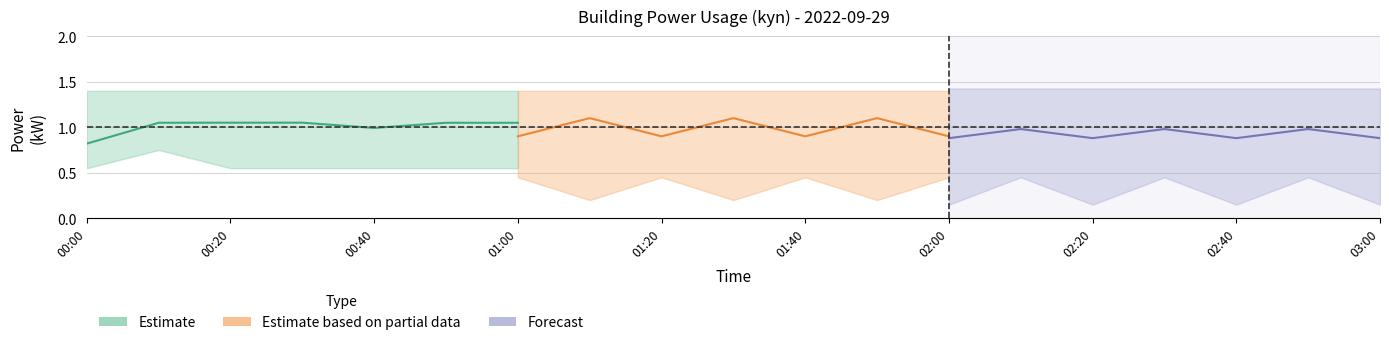

After their last crossing, which series has the higher values: Estimate or Estimate based on partial data?

Estimate